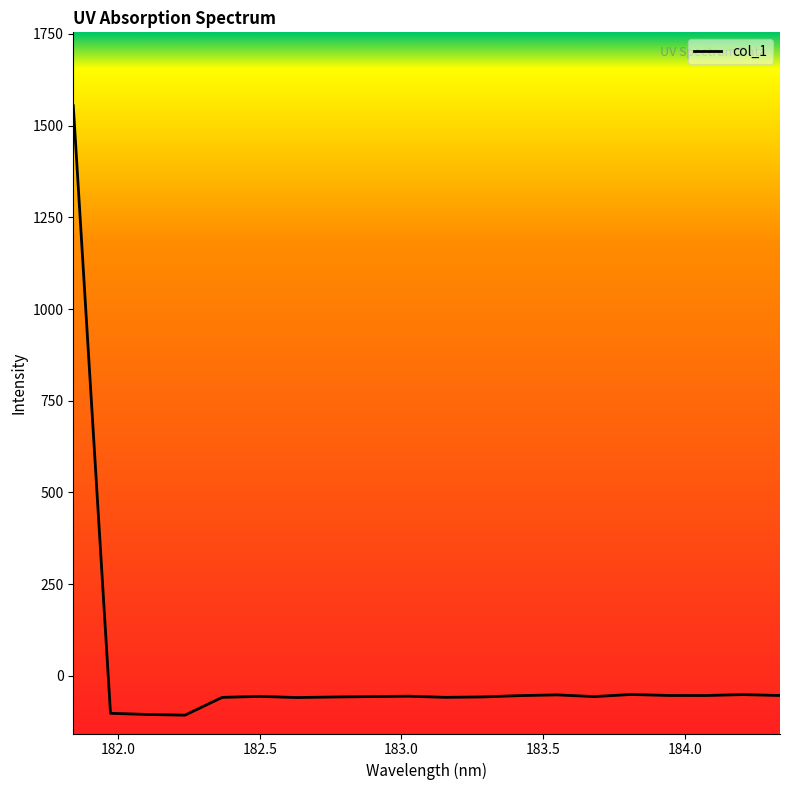

What is the smallest value displayed?

-106.9